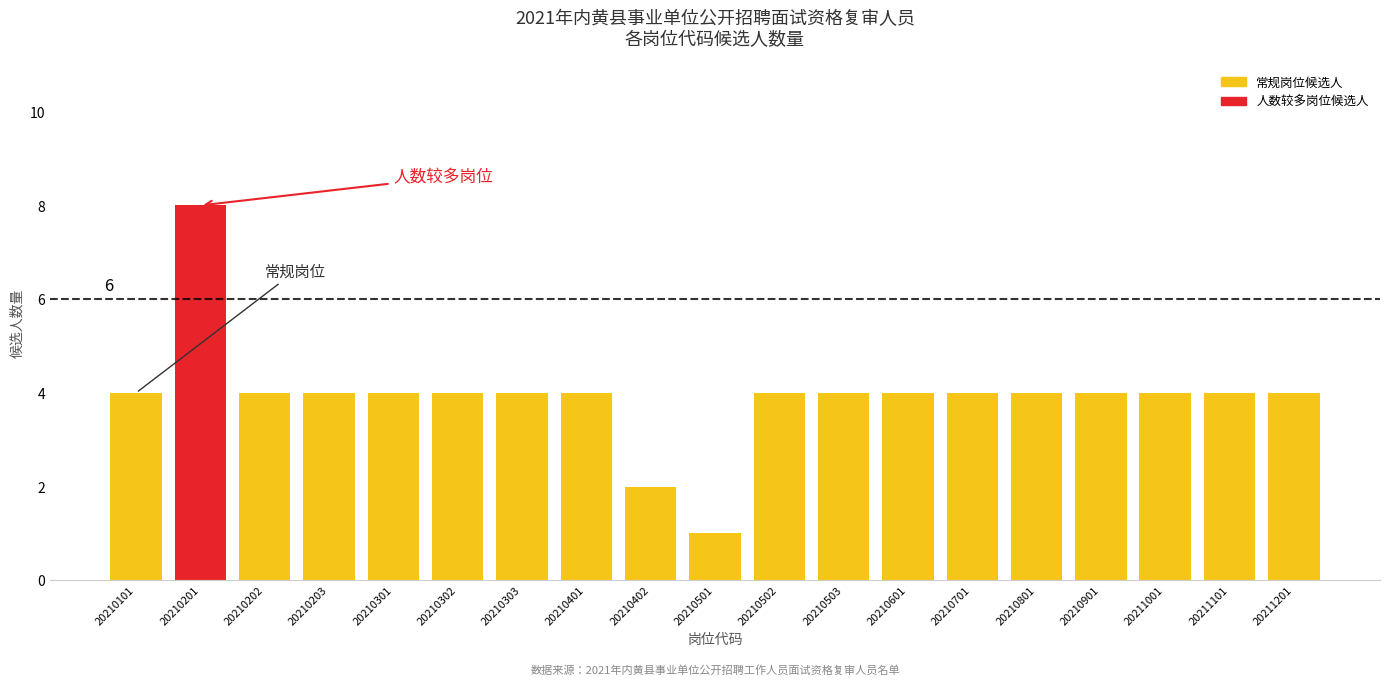

How many categories are shown in the chart?

19